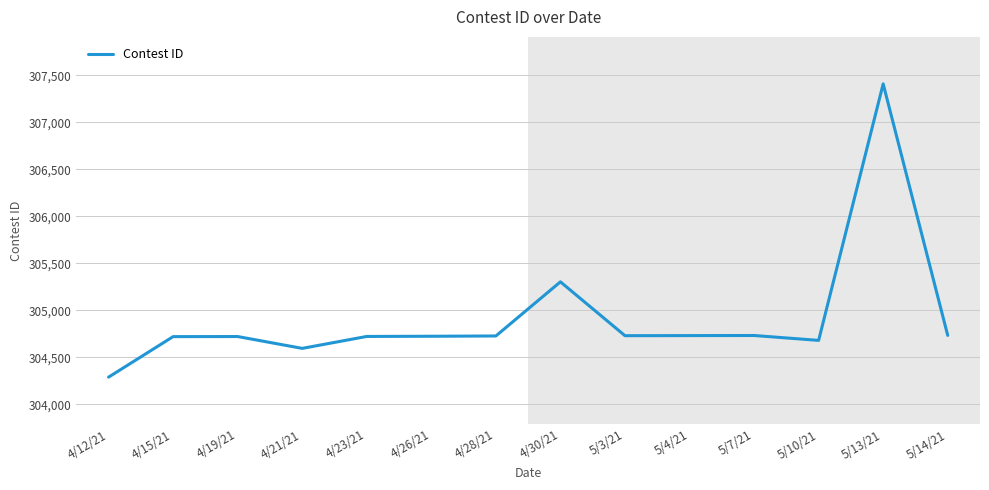

What is the difference between the values at 4/30/21 and 4/21/21?

708